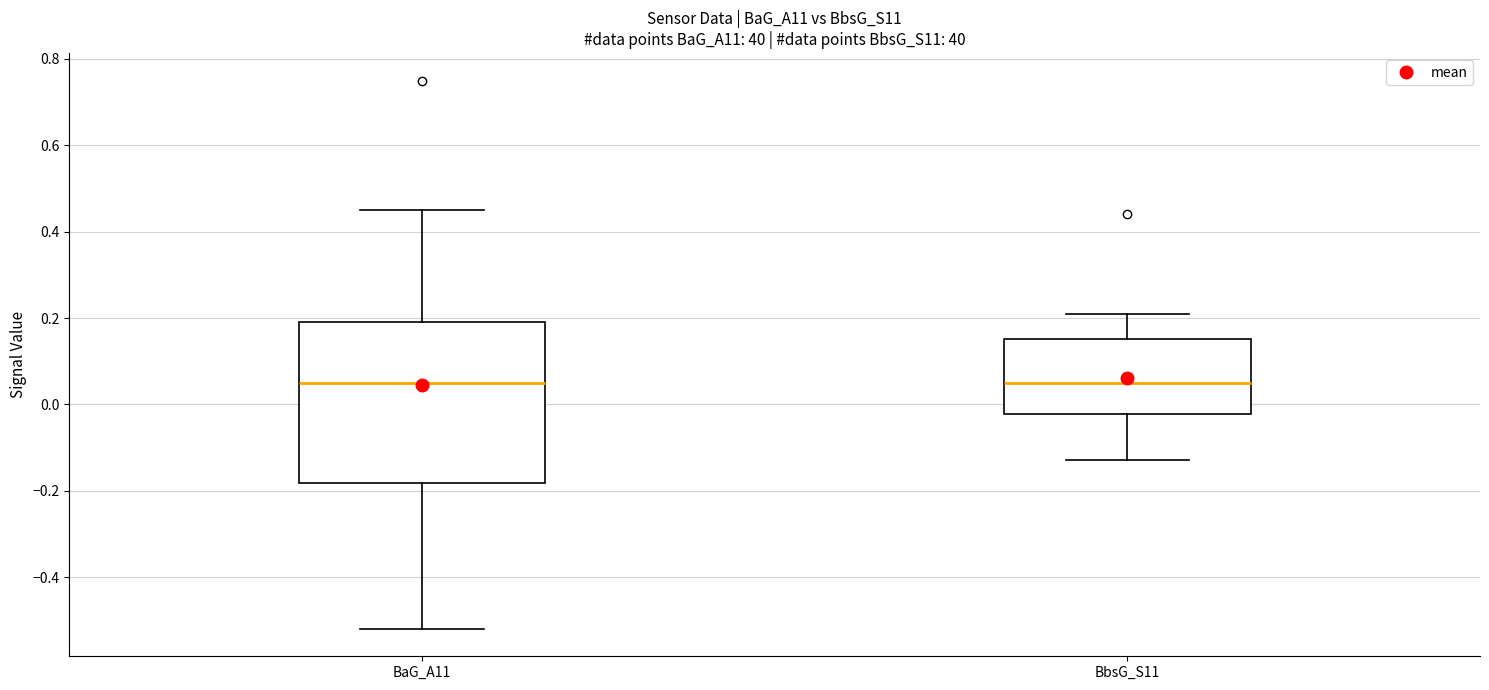

Where does the median line of the box for BaG_A11 sit on the y-axis? The values are not printed on the chart, so give them approximately, as read against the axis.

0.06